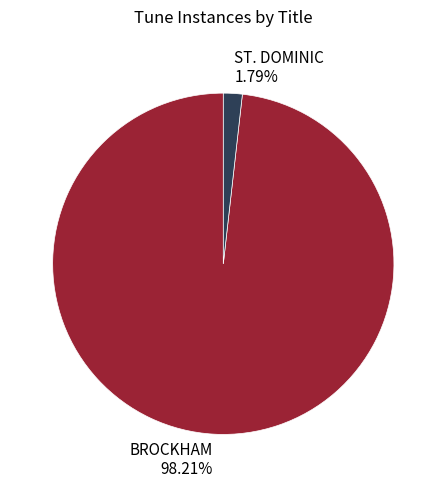

Is there a majority slice in this chart?

Yes